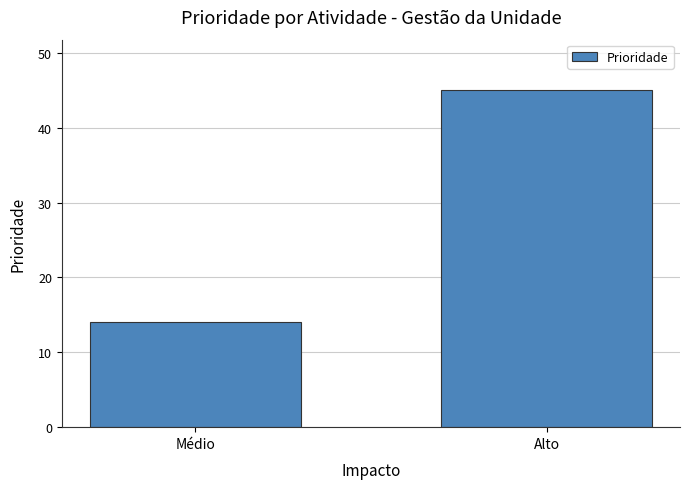

What is the smallest value displayed?

14